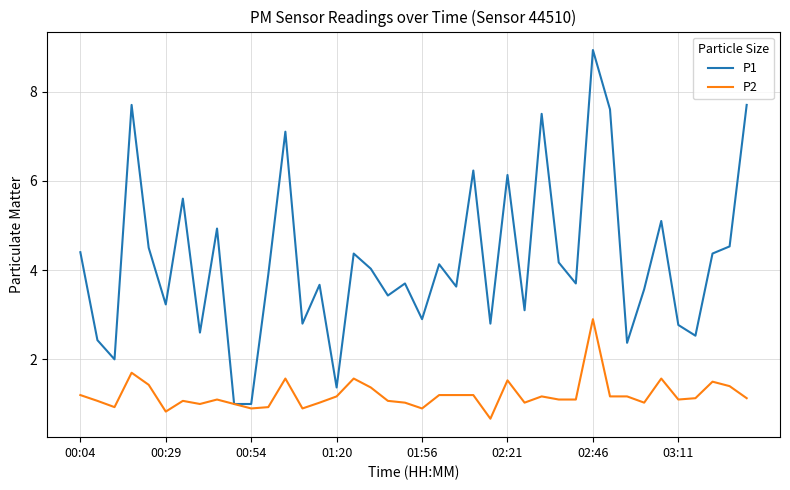

What is the maximum value for P2?

2.9